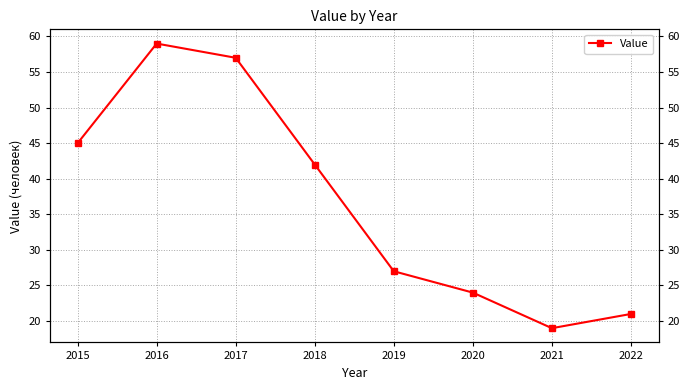

What is the sum of all values?

294